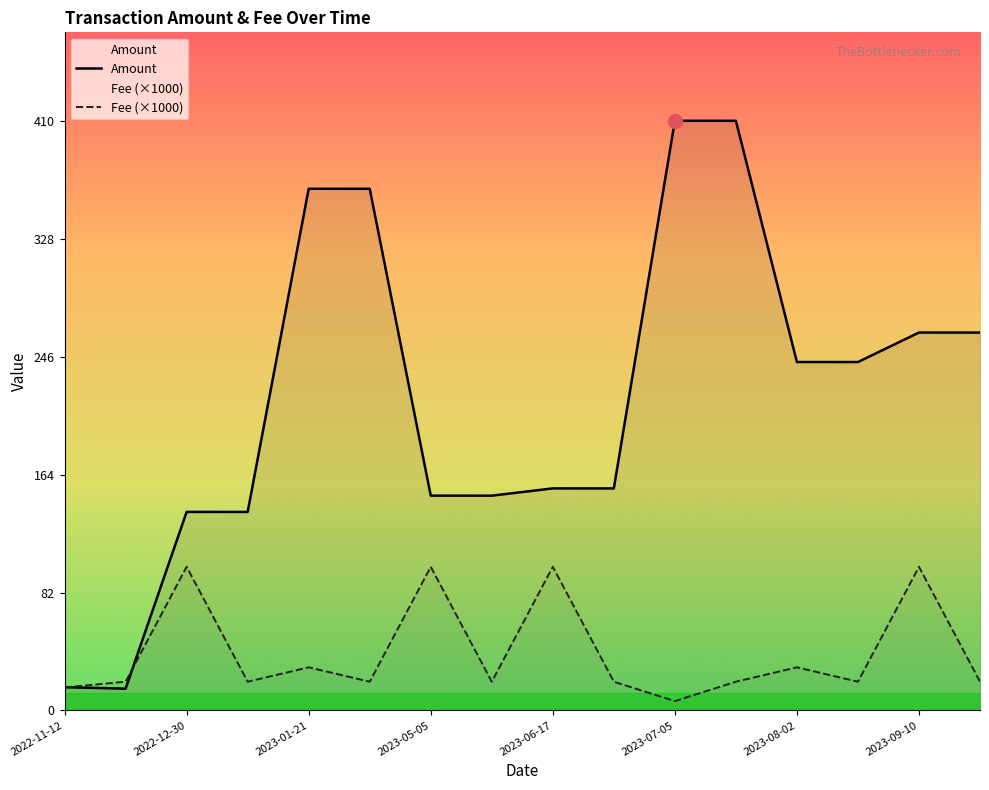

In Amount, how many points are higher than both neighbors (excluding endpoints)?

5